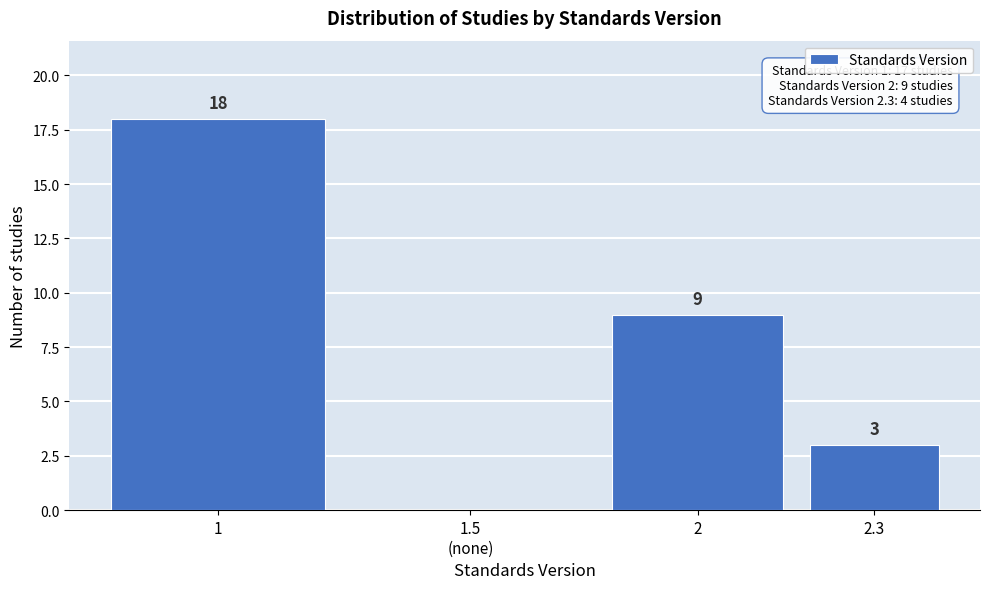

What is the sum of the values at 1 and 2?

27